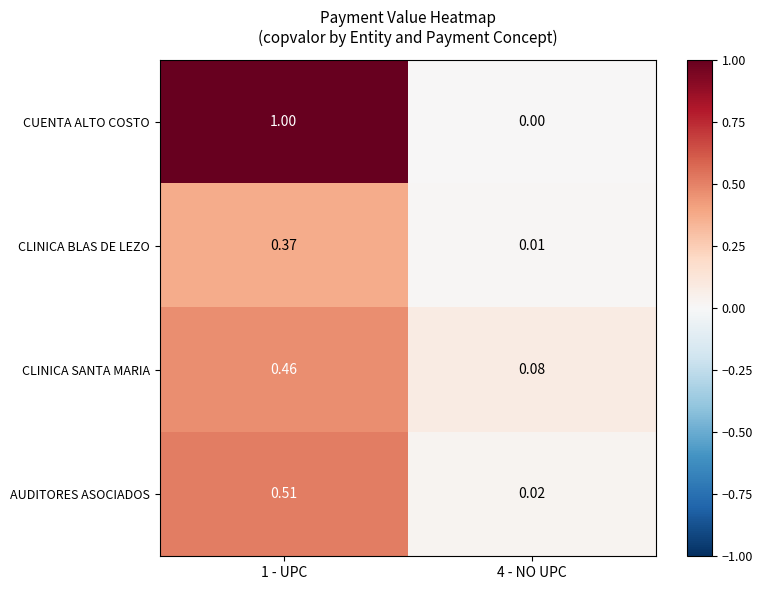

Between 1 - UPC and 4 - NO UPC, which series saw the biggest shift?

CUENTA ALTO COSTO